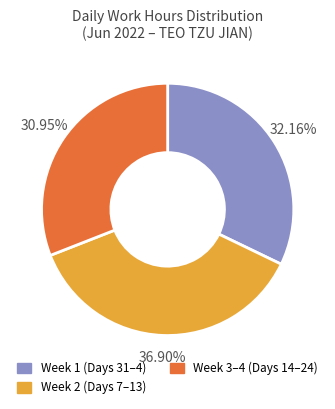

How many slices are in this pie chart?

3